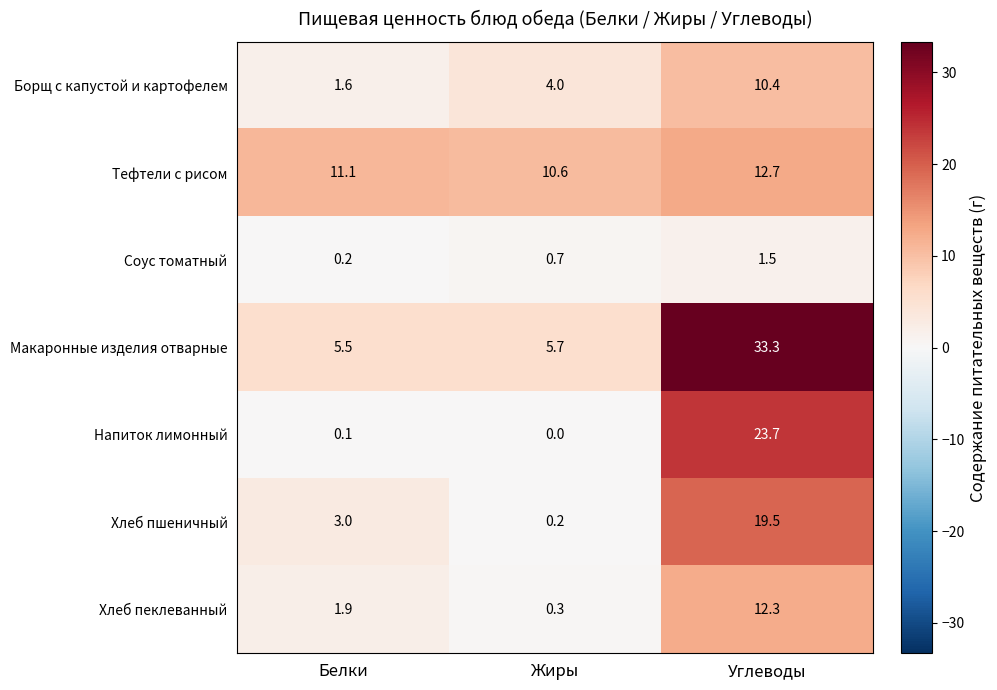

Which series has the largest total across all categories?

Макаронные изделия отварные